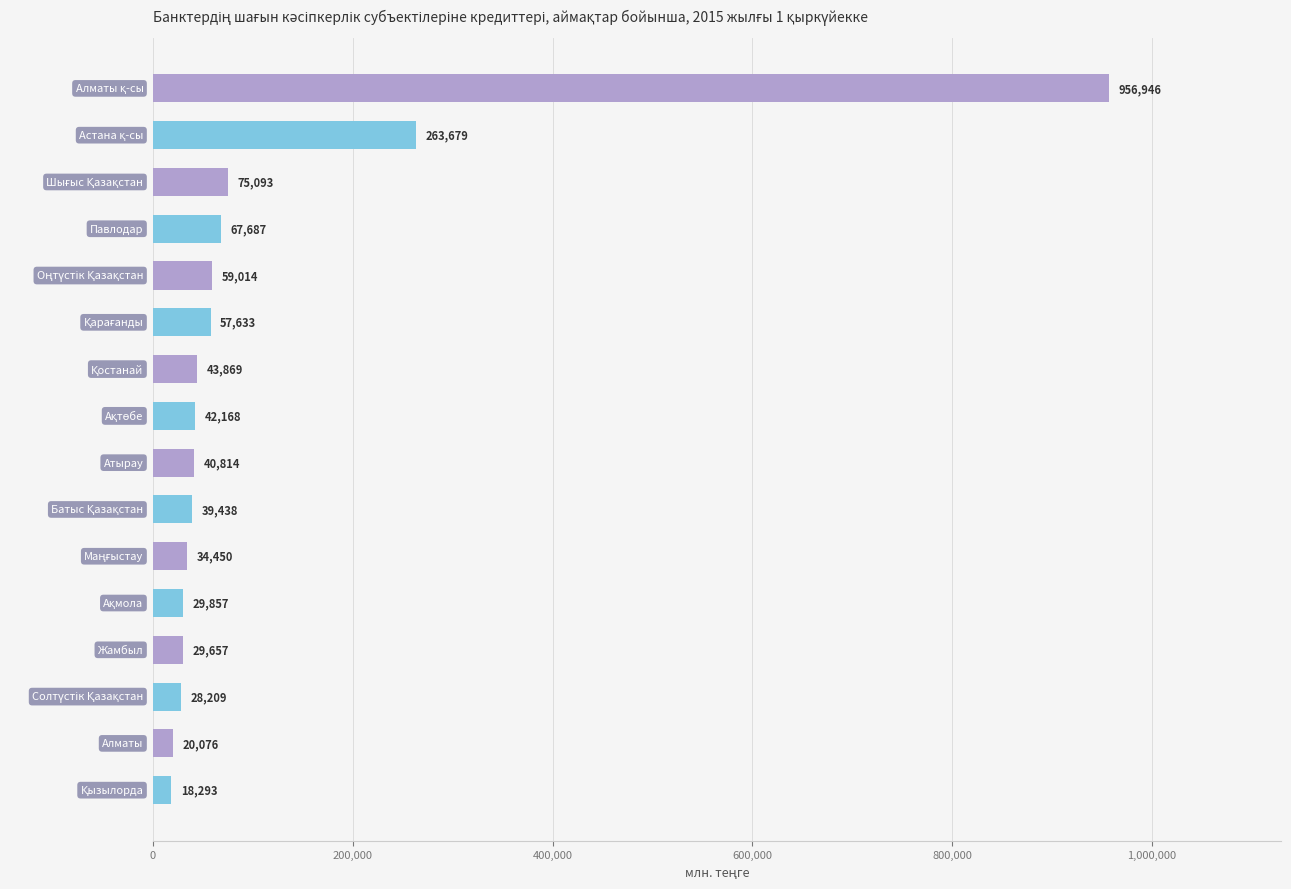

How many distinct data groups are displayed?

1